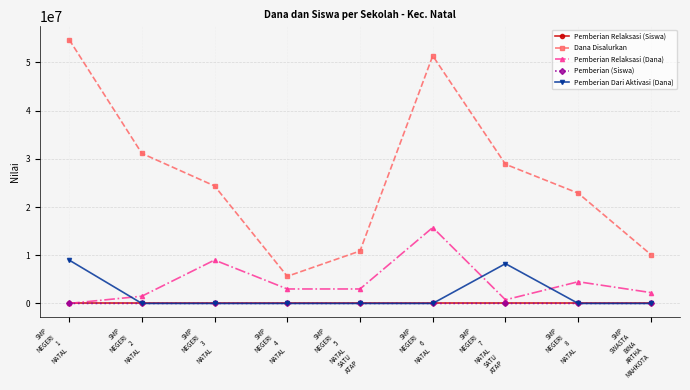

What is the maximum value shown in the chart?

54750000